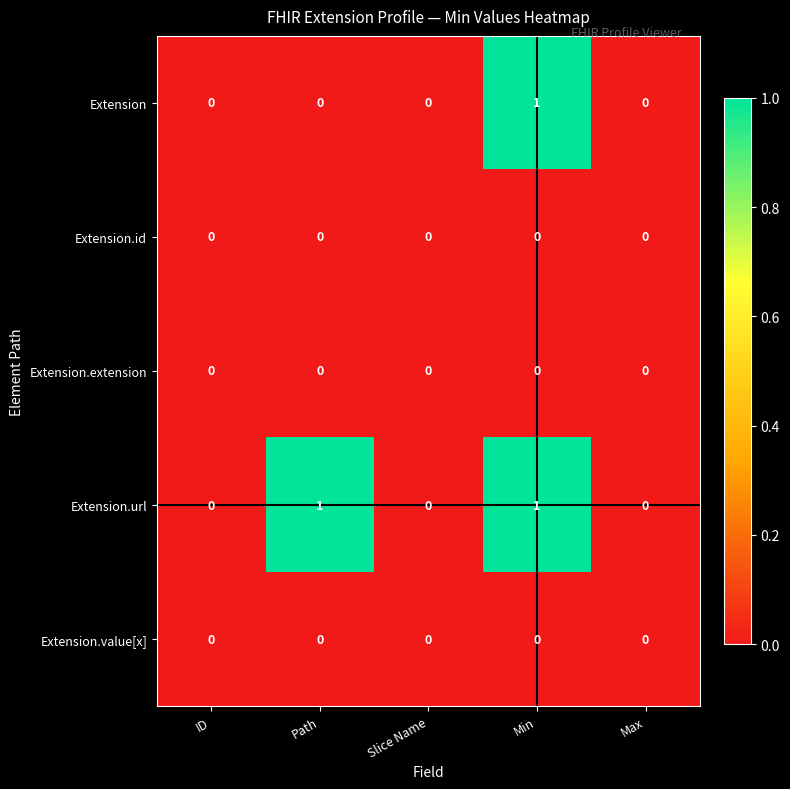

The Extension.value[x] series shows 0 at Path. True or false?

True